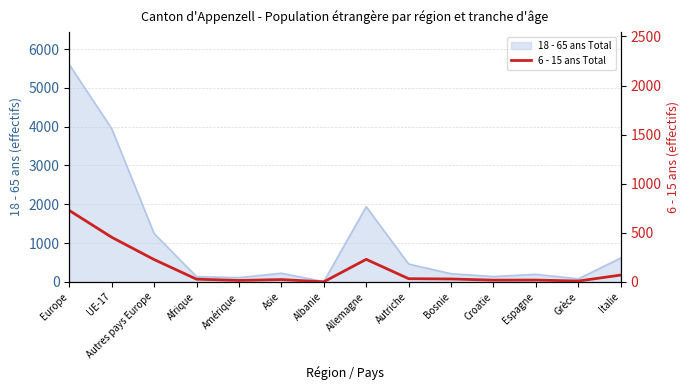

How many interior local valleys (lower than both neighbors) does the data have?

4